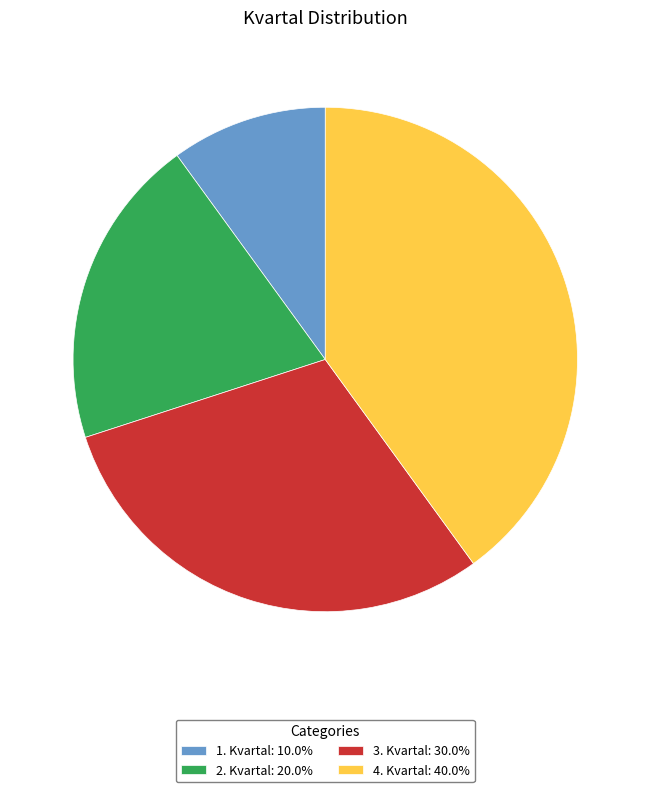

Between 4. Kvartal and 2. Kvartal, which is larger?

4. Kvartal